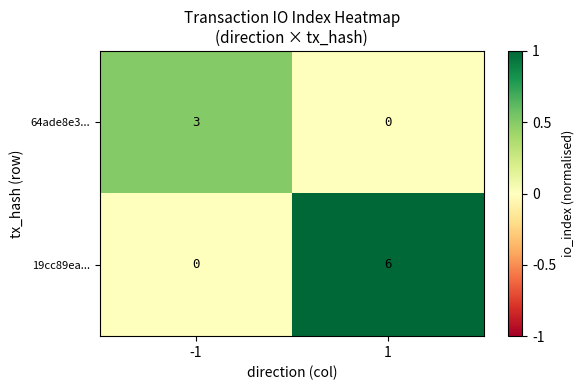

What is the maximum value for 64ade8e3...?

3